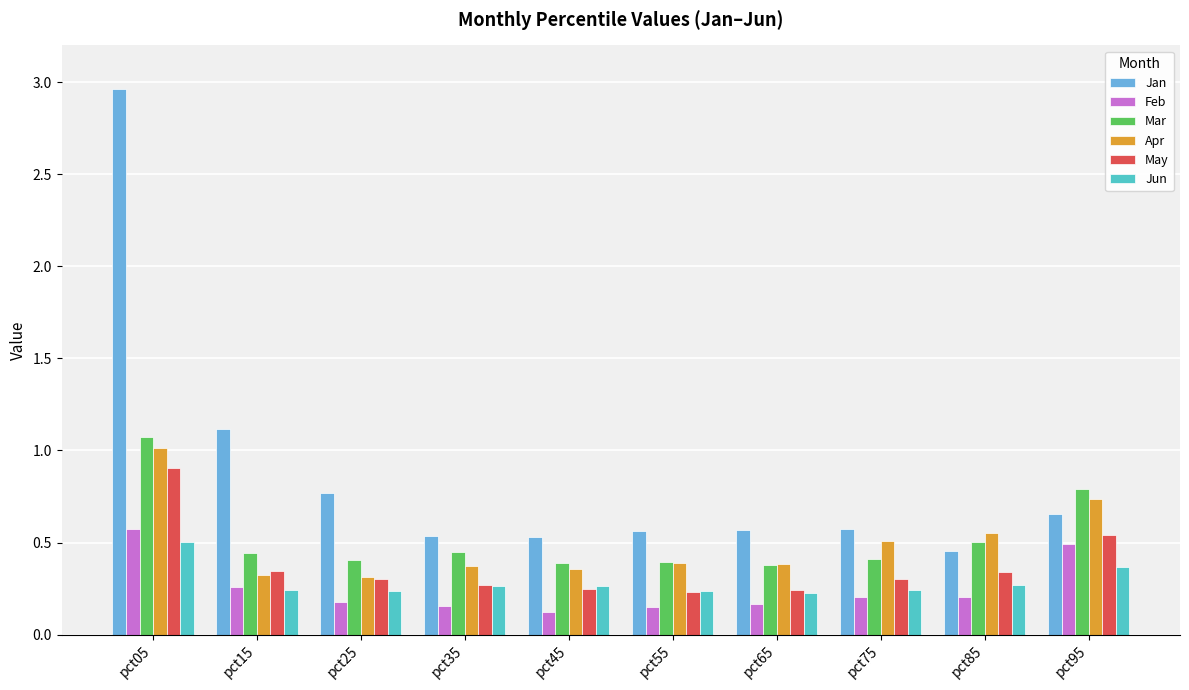

How many groups of bars are there?

10